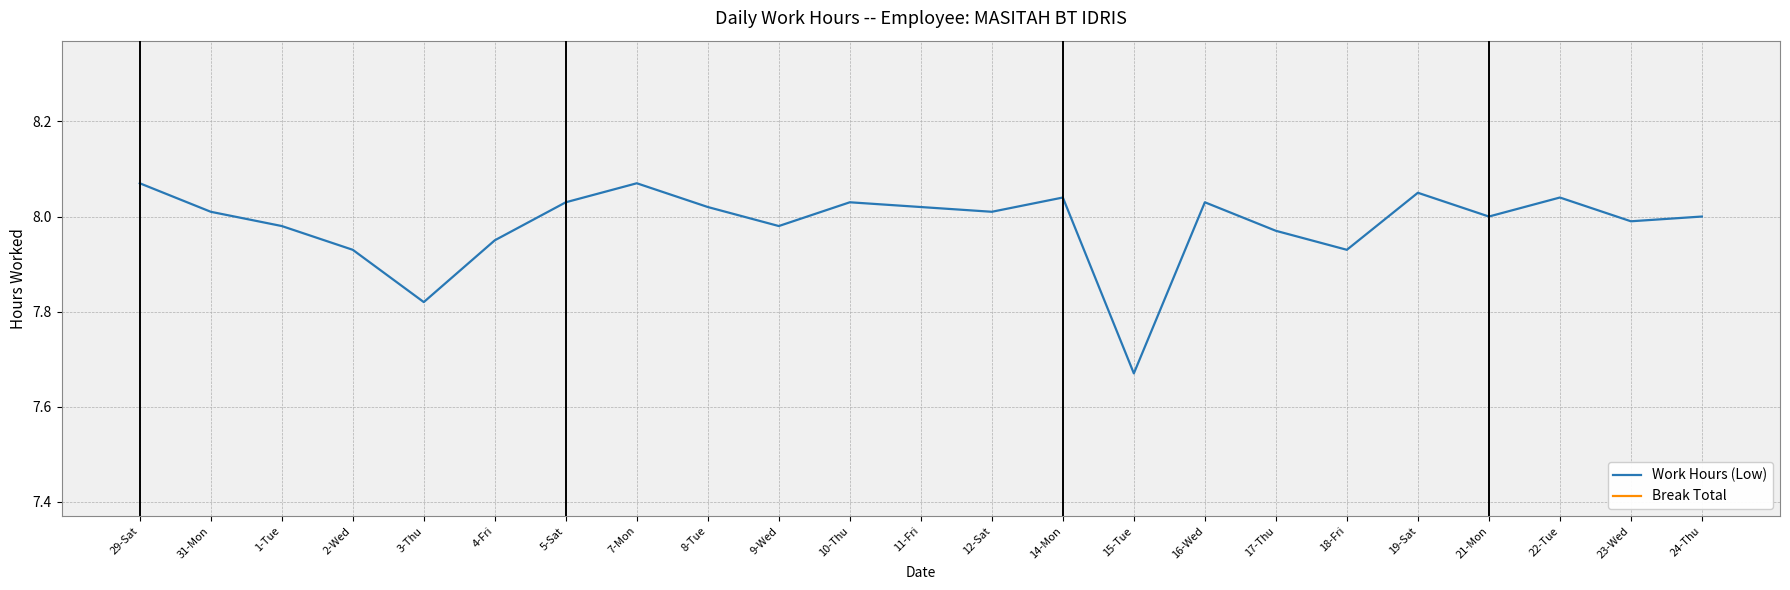

The value of Work Hours (Low) at 4-Fri is 8.0. True or false?

True